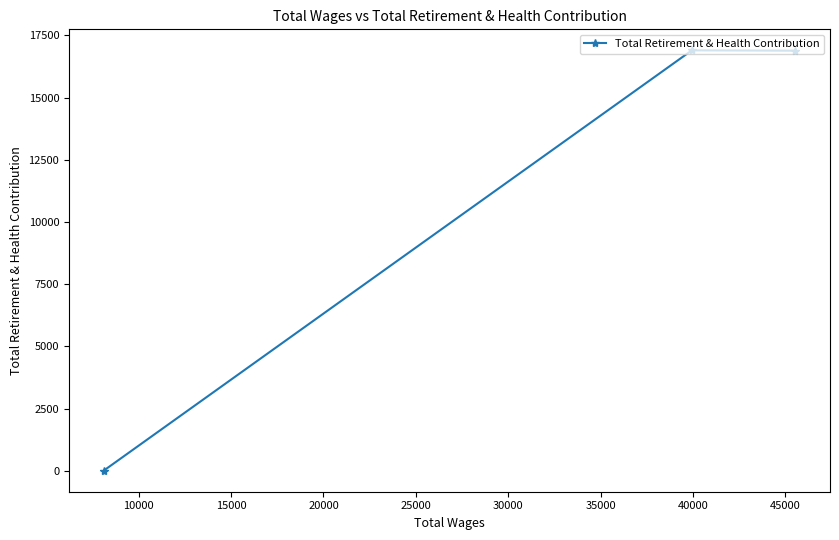

What is the maximum value shown in the chart?

16896